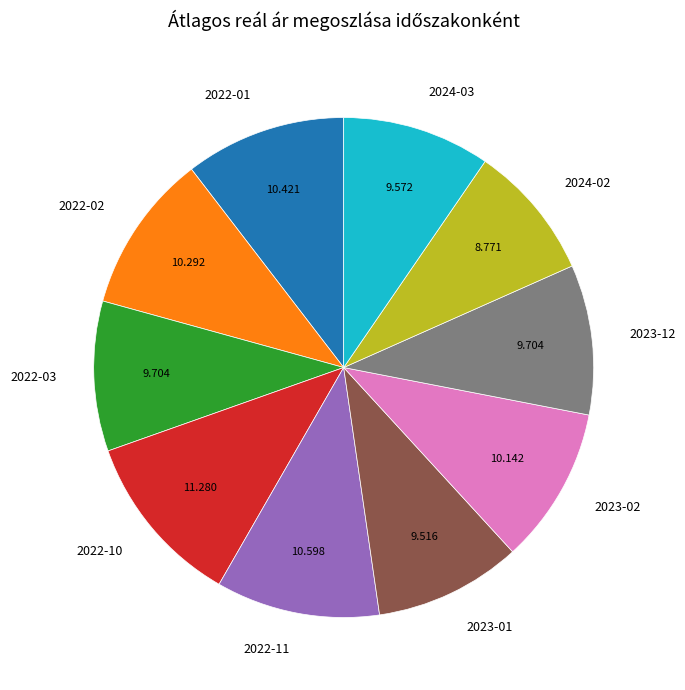

Combined, do 2022-11 and 2023-02 account for over 50%?

No